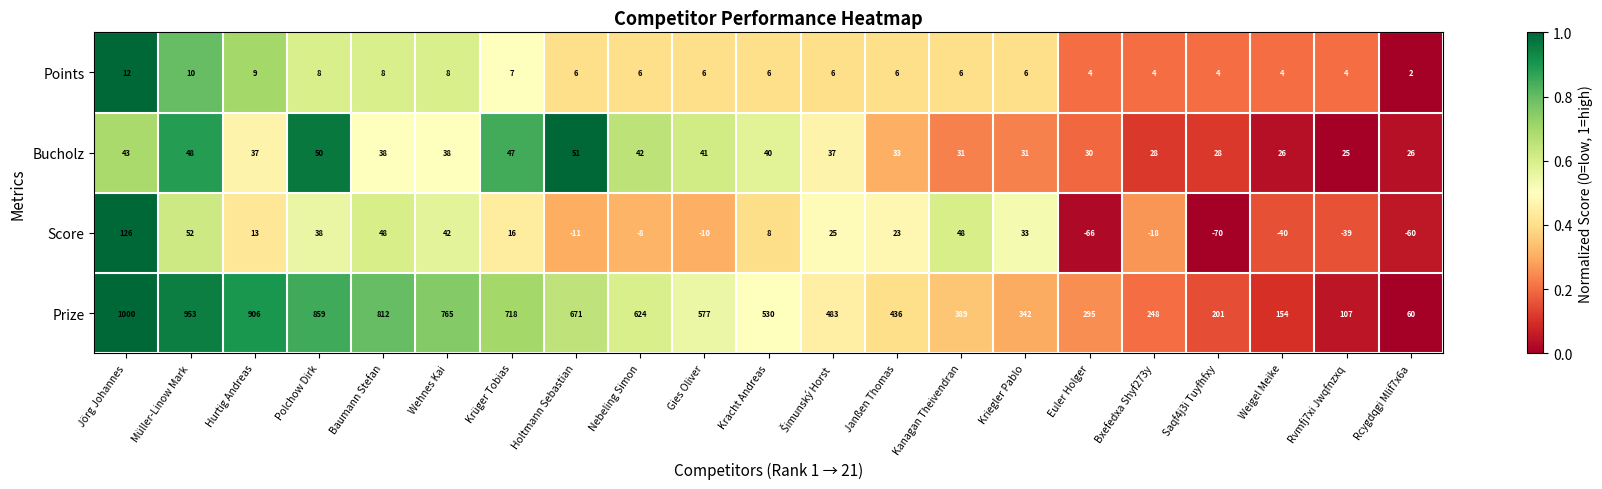

Is it true that Prize equals 812 at Baumann Stefan?

True